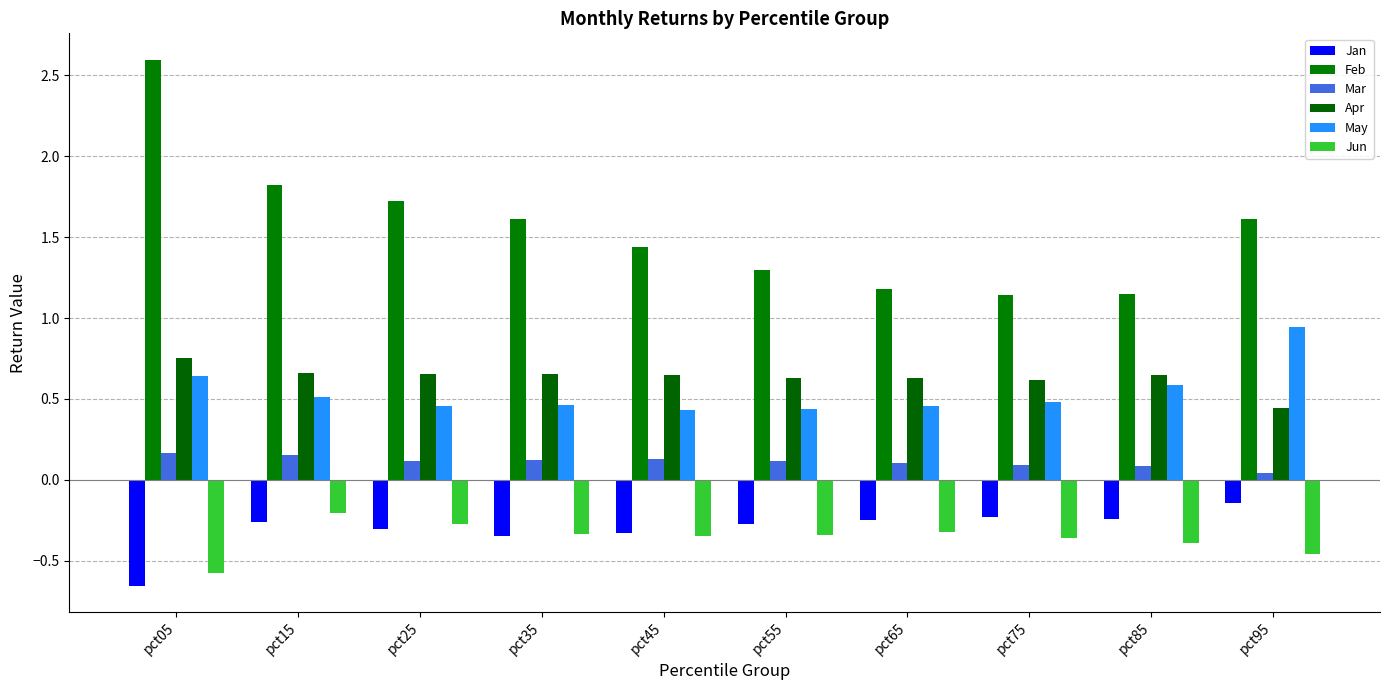

What value does the Feb series have at pct05?

2.6